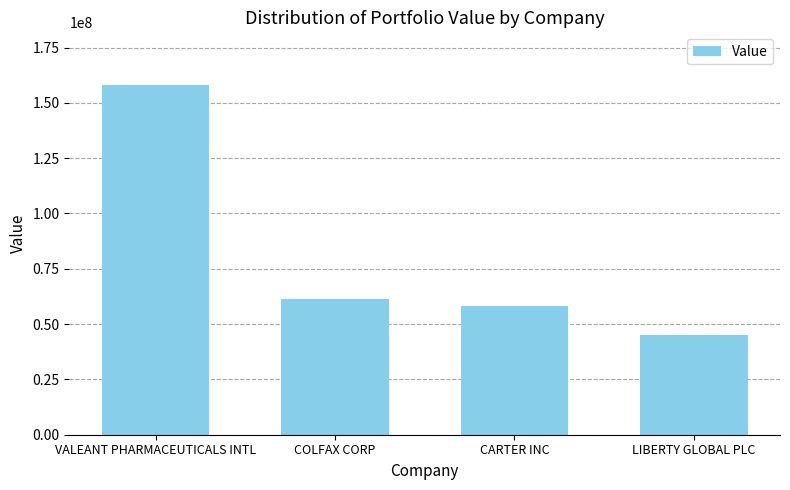

The chart shows a value of 70940520 at LIBERTY GLOBAL PLC. True or false?

False